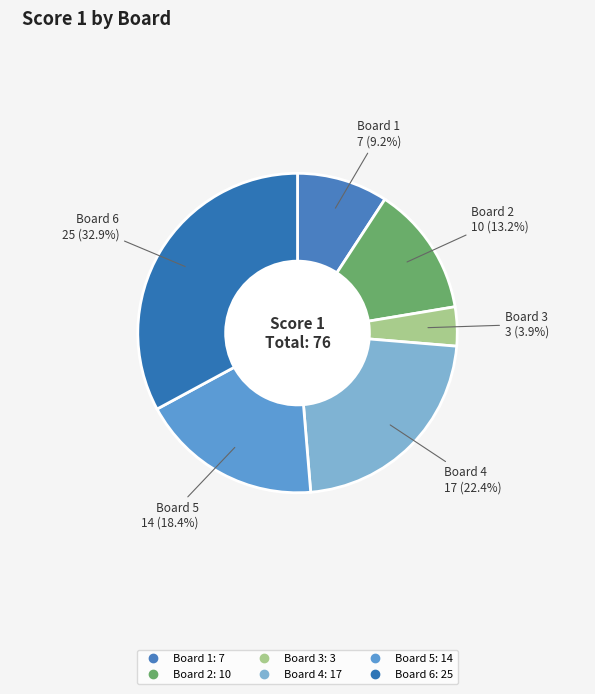

How many slices are in this pie chart?

6